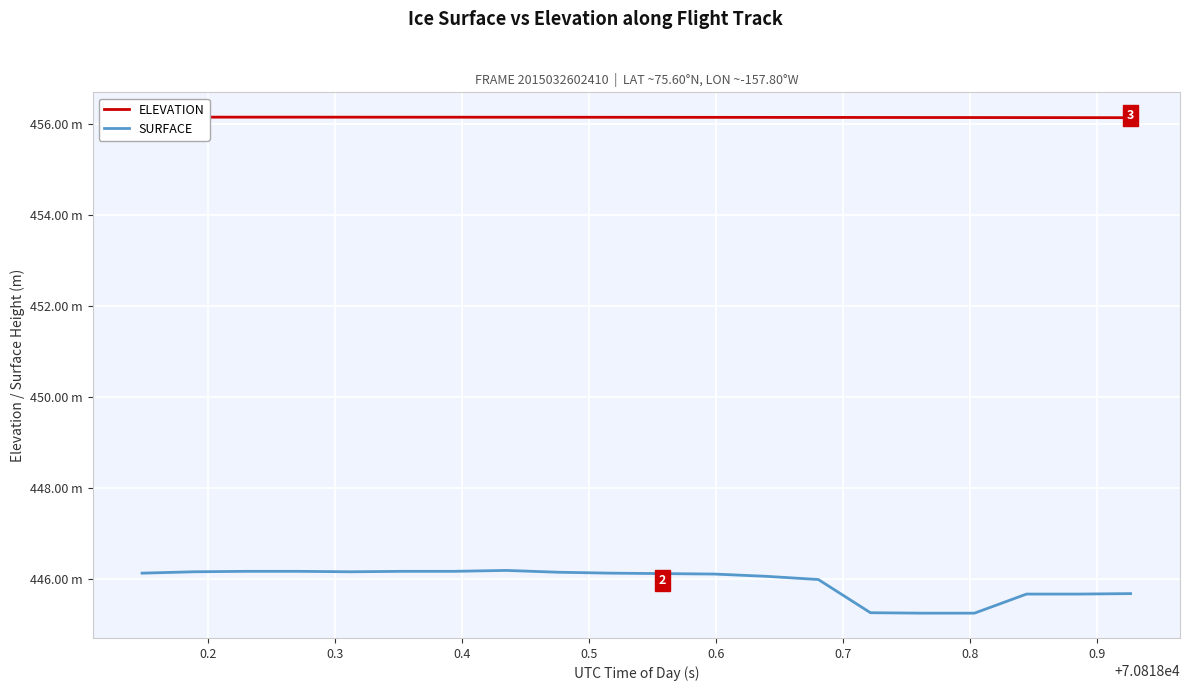

What is the lowest value of the ELEVATION series?

456.1